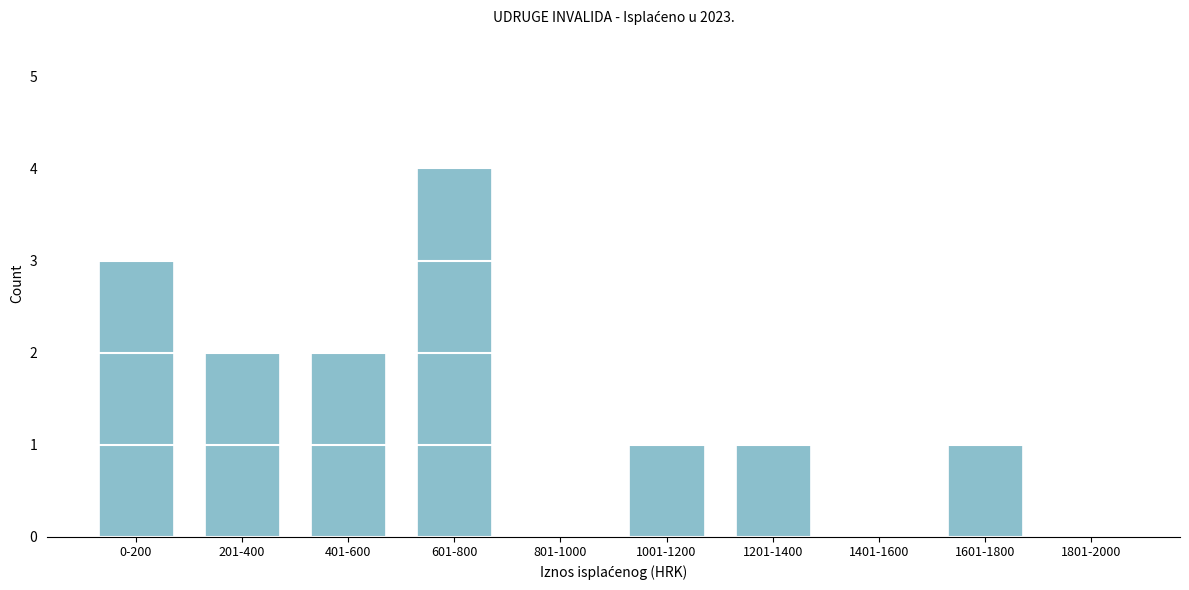

Reading right to left, what are all the values shown in this chart?

1801-2000=0	1601-1800=1	1401-1600=0	1201-1400=1	1001-1200=1	801-1000=0	601-800=4	401-600=2	201-400=2	0-200=3